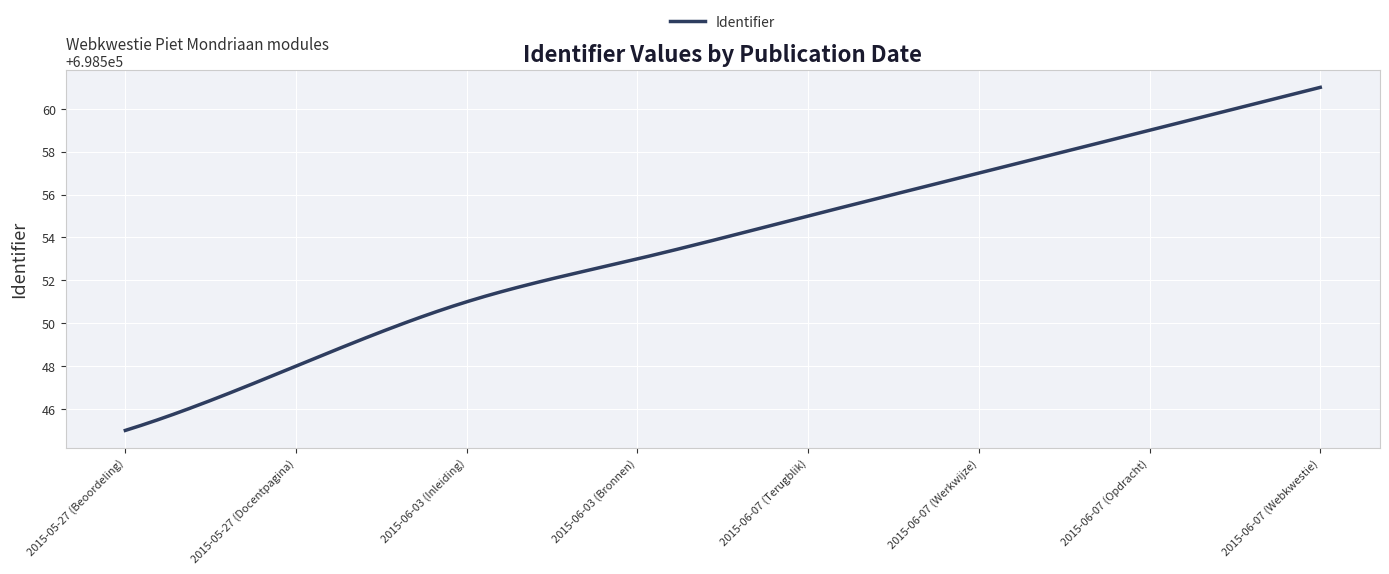

How many lines are shown in the chart?

1